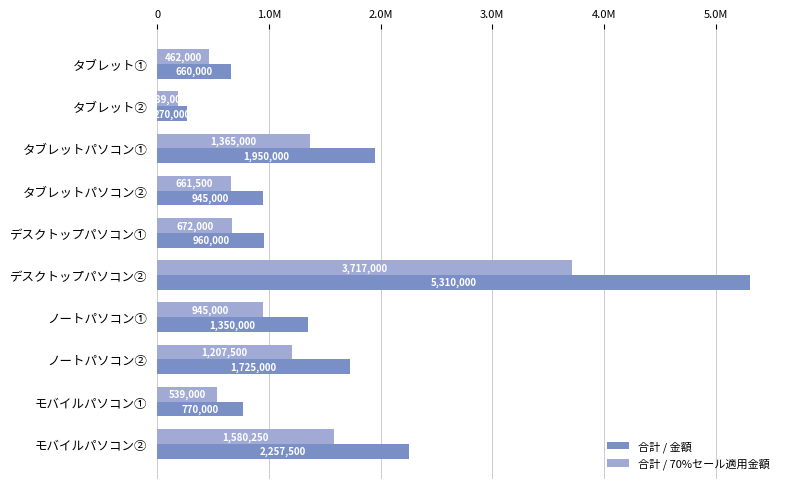

List the series in order of their overall mean, highest first.

合計 / 金額, 合計 / 70%セール適用金額